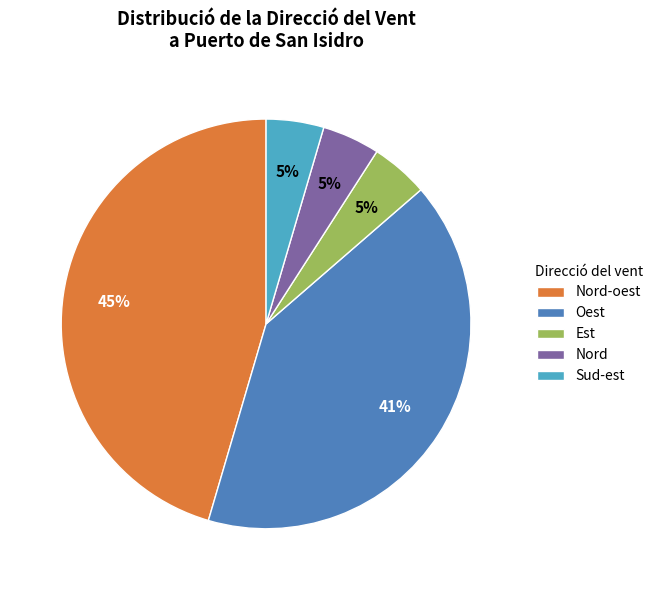

Which slice is the largest?

Nord-oest